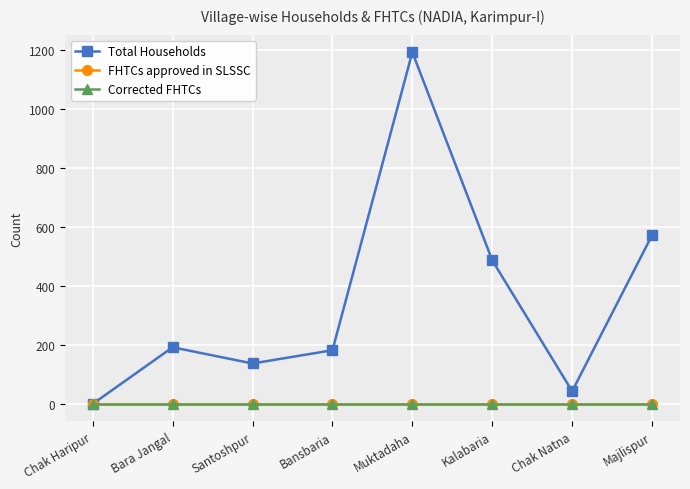

Rank the series at Muktadaha from lowest to highest value.

FHTCs approved in SLSSC, Corrected FHTCs, Total Households